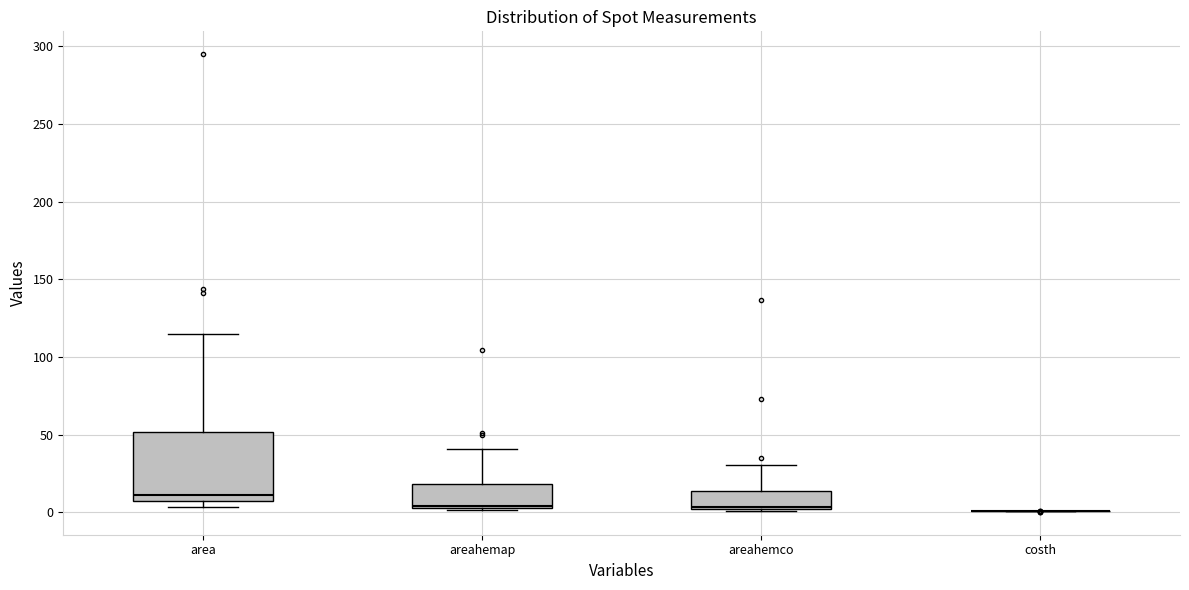

Reading left to right, transcribe this box plot: for each box, give where its median line is, the range the box spans, and where its two whiskers end, as read against the y-axis. The values are not printed on the chart, so give them approximately, as read against the axis.

area: median 10, box 5 to 50, whiskers 5 (just below the box's lower edge) to 115
areahemap: median 5, box 0 to 20, whiskers 0 to 40
areahemco: median 5, box 0 to 15, whiskers 0 to 30
costh: box collapsed to a line at 0, whiskers 0 to 0